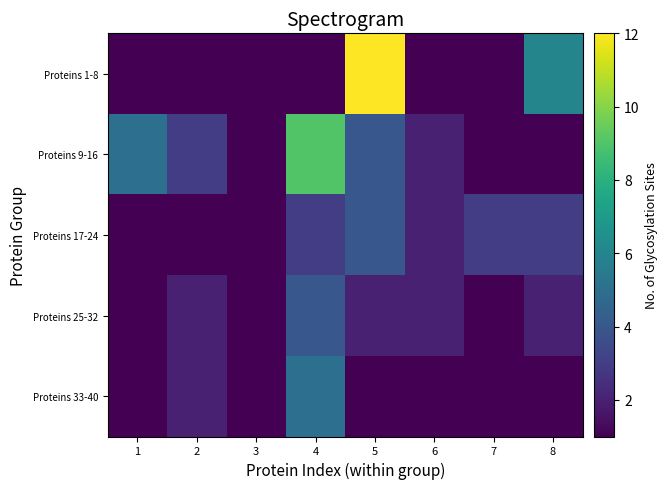

Reading left to right, list all the values displayed in this chart.

Proteins 1-8: 1=1	2=1	3=1	4=1	5=12	6=1	7=1	8=6
Proteins 9-16: 1=5	2=3	3=1	4=9	5=4	6=2	7=1	8=1
Proteins 17-24: 1=1	2=1	3=1	4=3	5=4	6=2	7=3	8=3
Proteins 25-32: 1=1	2=2	3=1	4=4	5=2	6=2	7=1	8=2
Proteins 33-40: 1=1	2=2	3=1	4=5	5=1	6=1	7=1	8=1